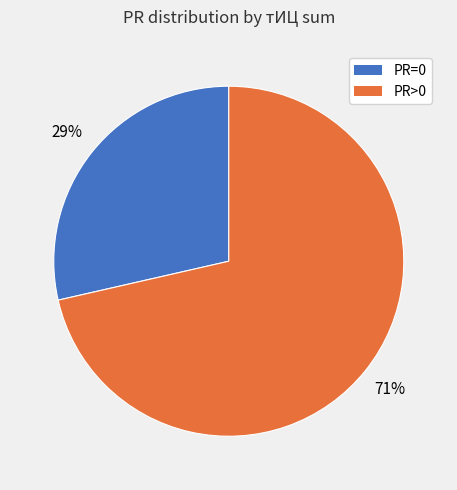

Does any single category account for the majority?

Yes